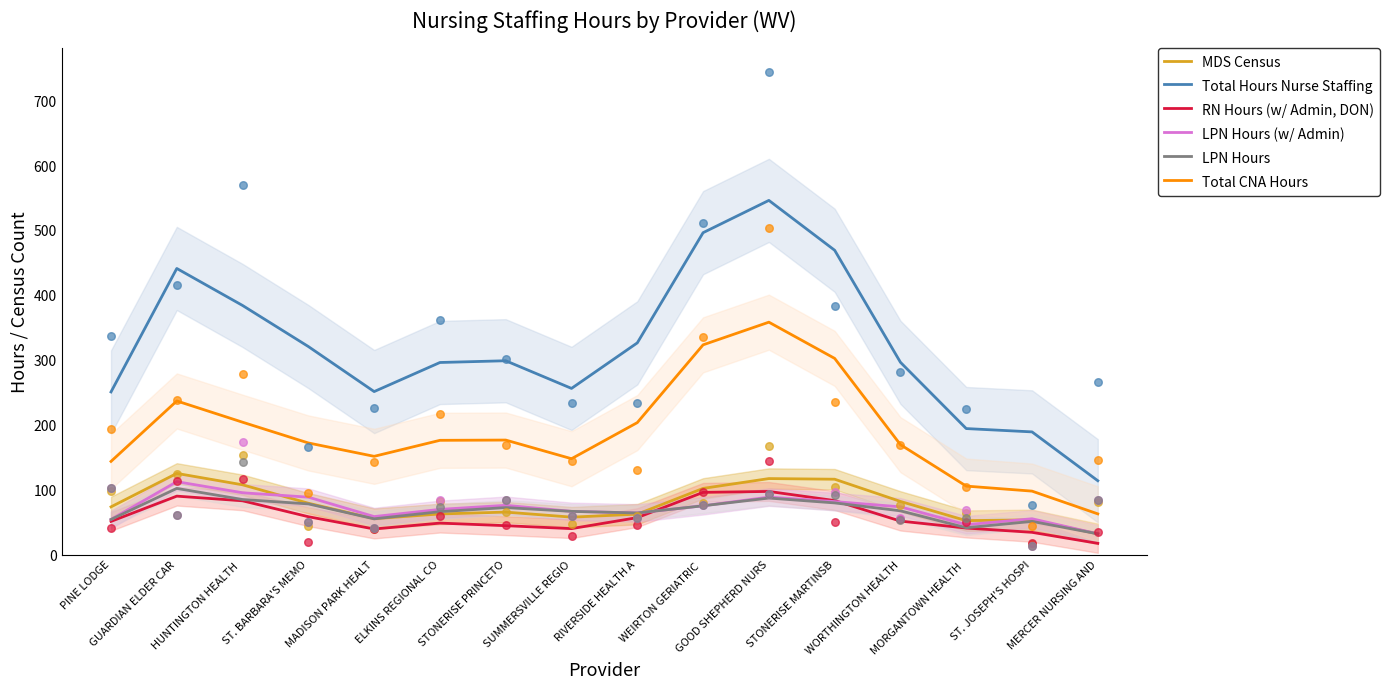

Which series reaches the minimum Y coordinate?

RN Hours (w/ Admin, DON)